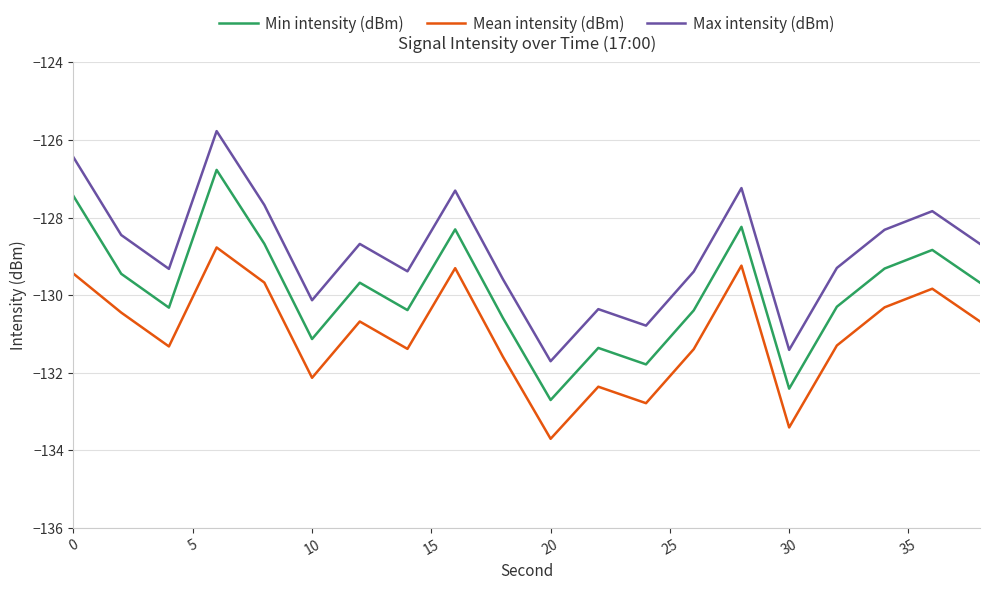

What is the smallest value displayed?

-133.7